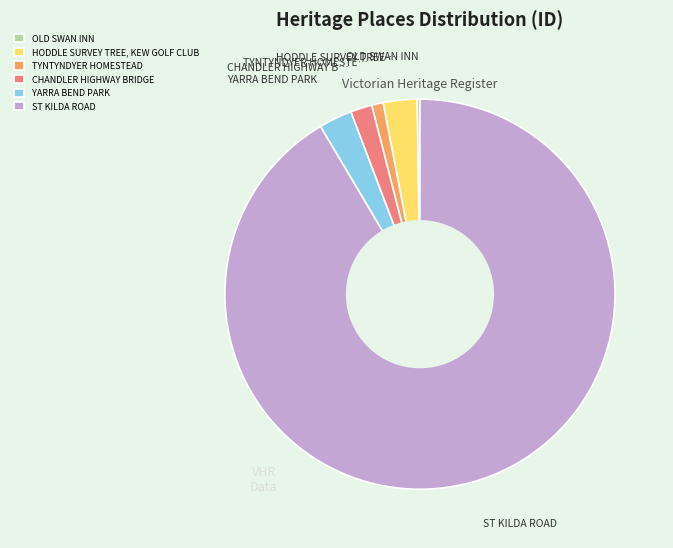

What is the majority slice?

ST KILDA ROAD